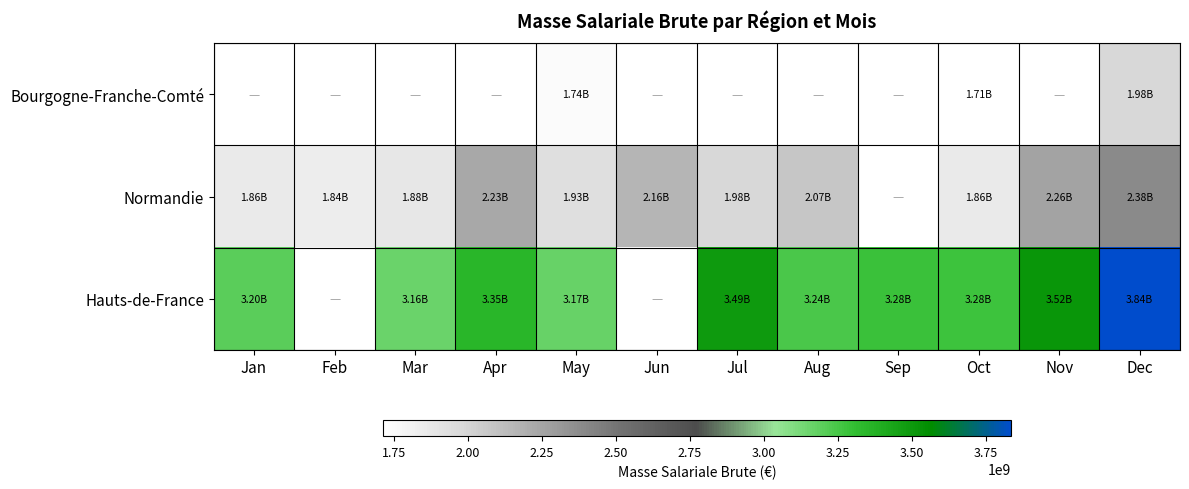

True or false: Hauts-de-France has a value of 1907223003.5 at Apr.

False